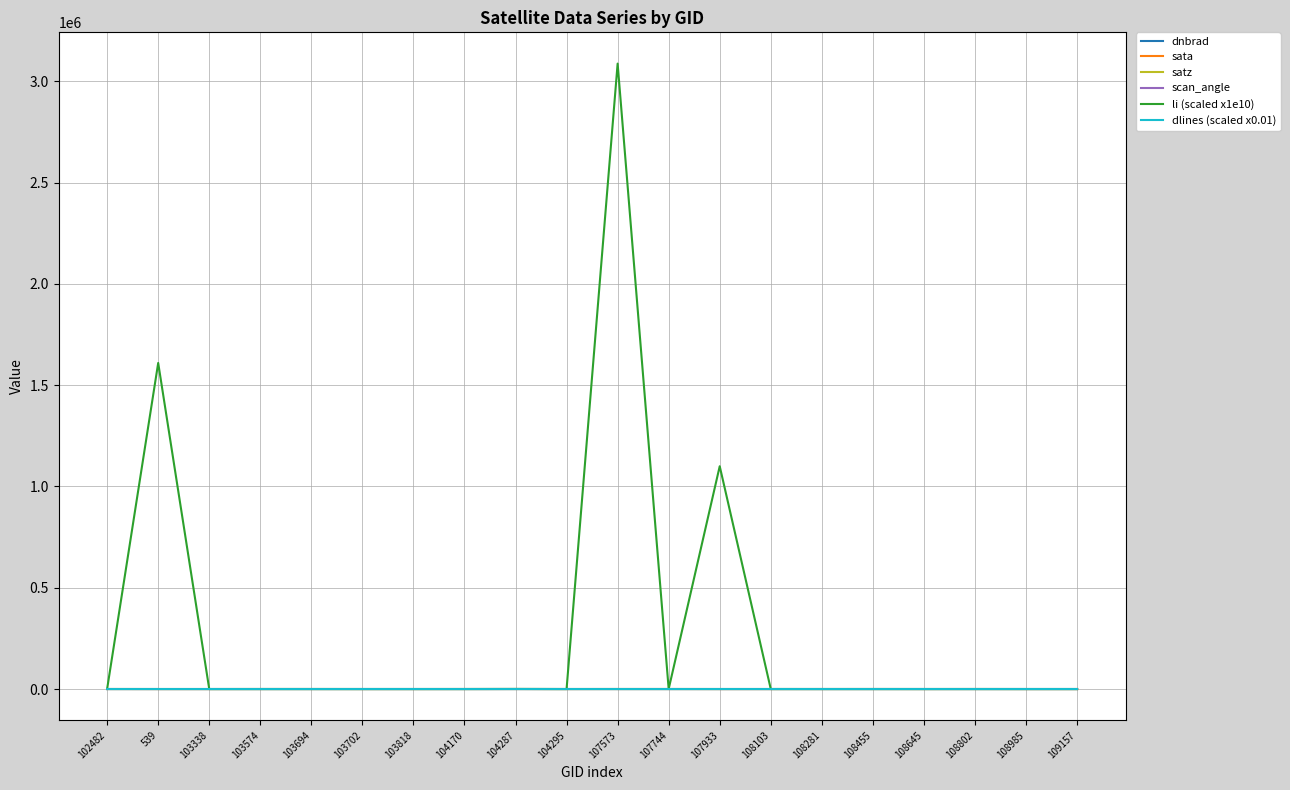

The li (scaled x1e10) series shows 1099728.4 at 107933. True or false?

True